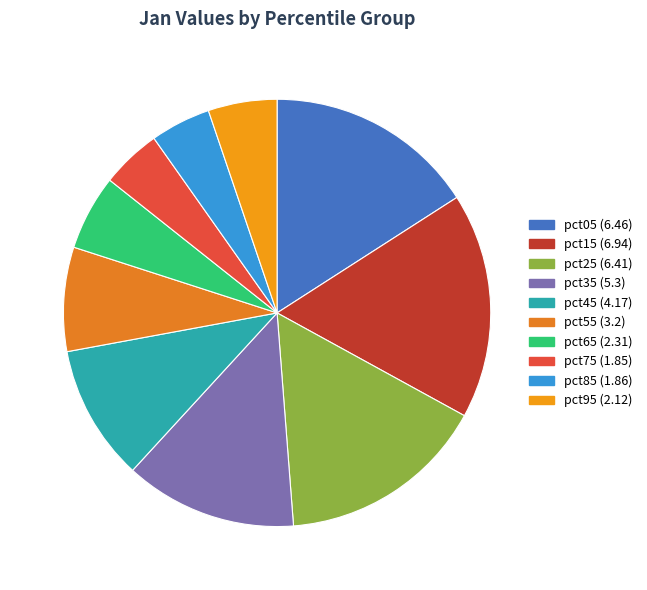

Between pct35 and pct45, which is larger?

pct35